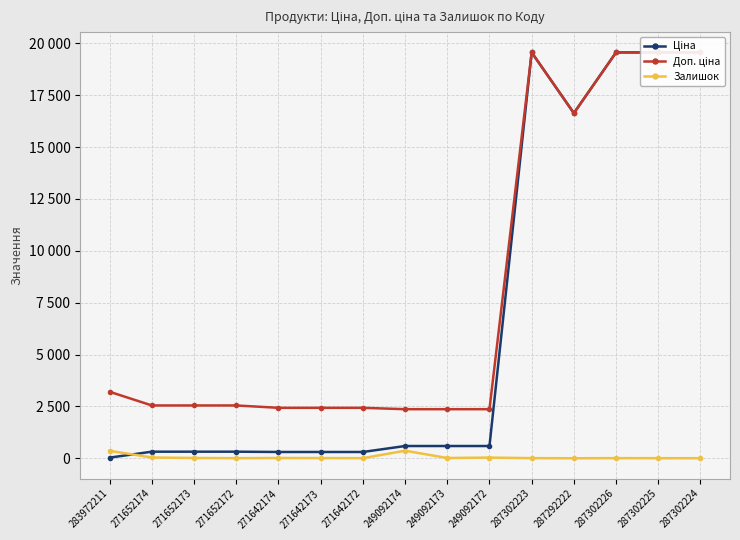

What is the sum of all Залишок values?

882.0